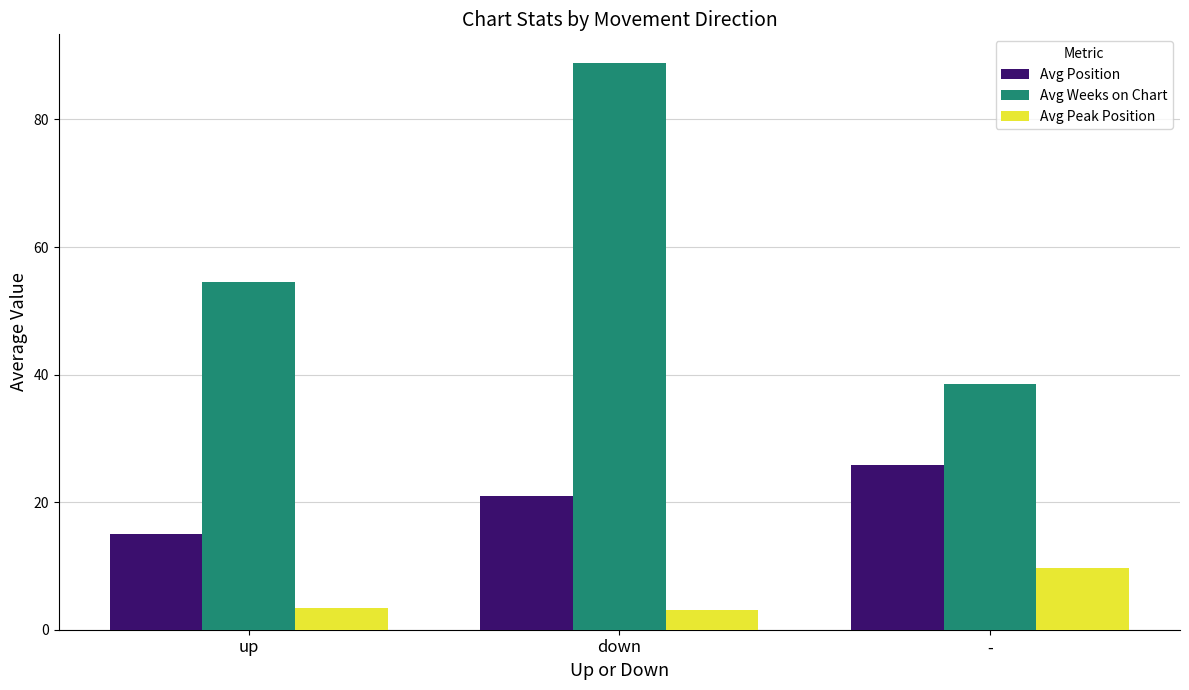

What is the label of the 1st bar from the left?

up